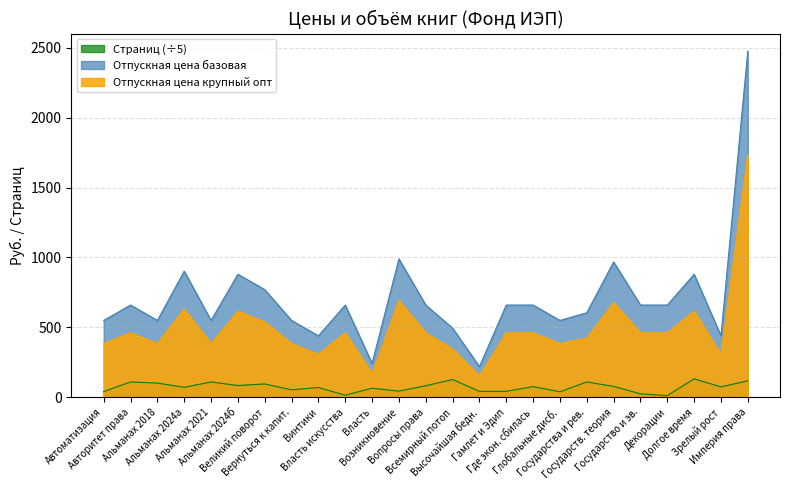

True or false: Отпускная цена базовая and Отпускная цена крупный опт cross at least once.

False